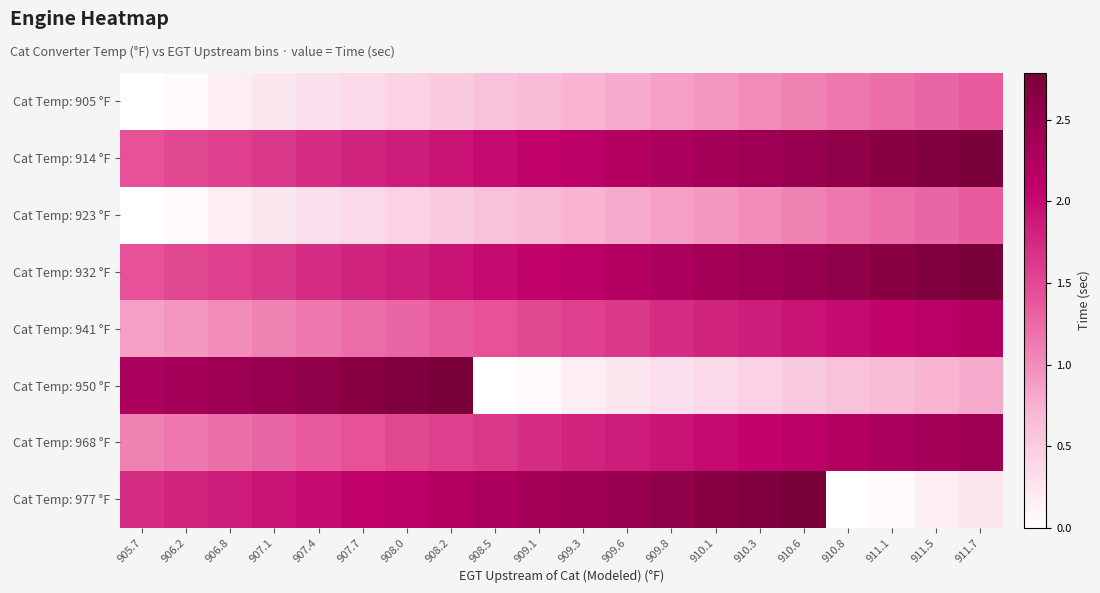

How many categories are shown in the chart?

20